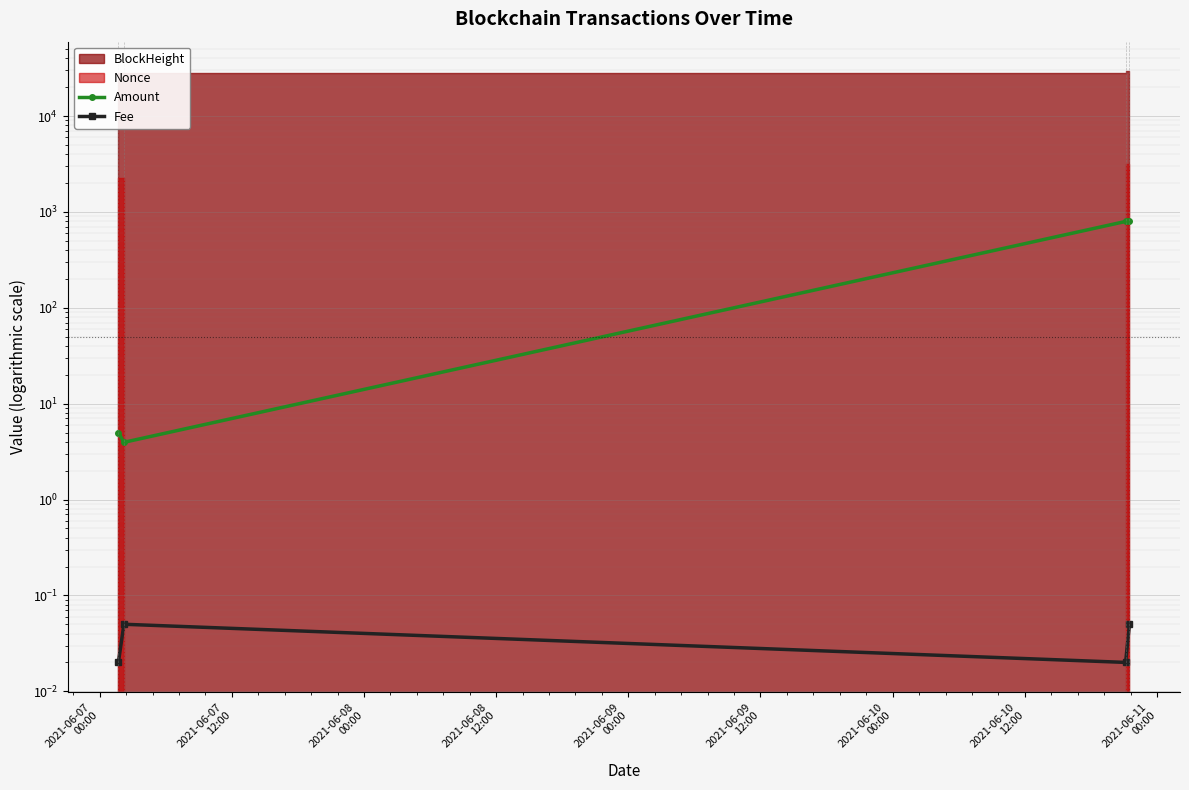

How many values in the Amount series are below 794?

2